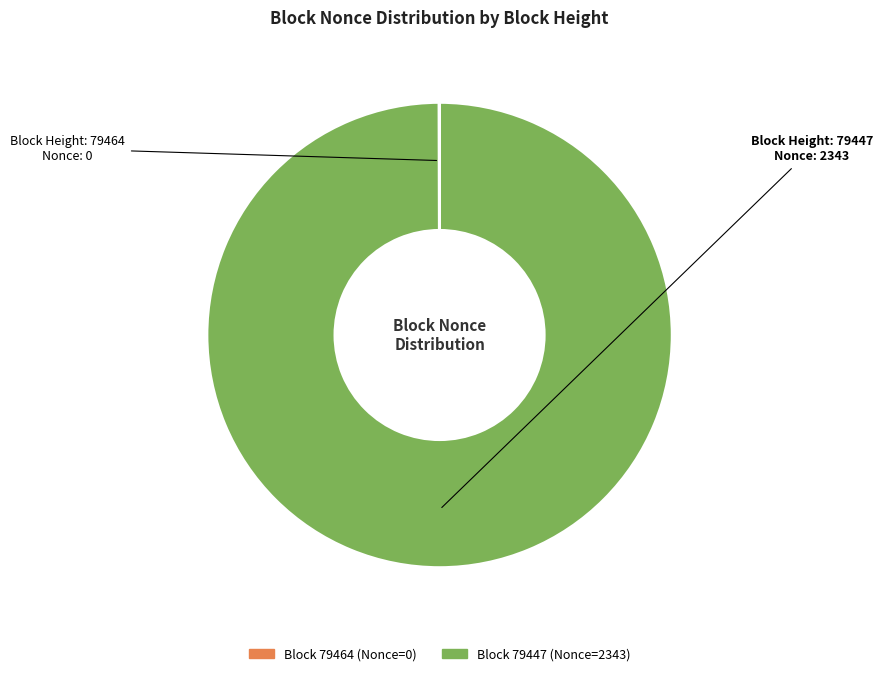

Does any single category account for the majority?

Yes